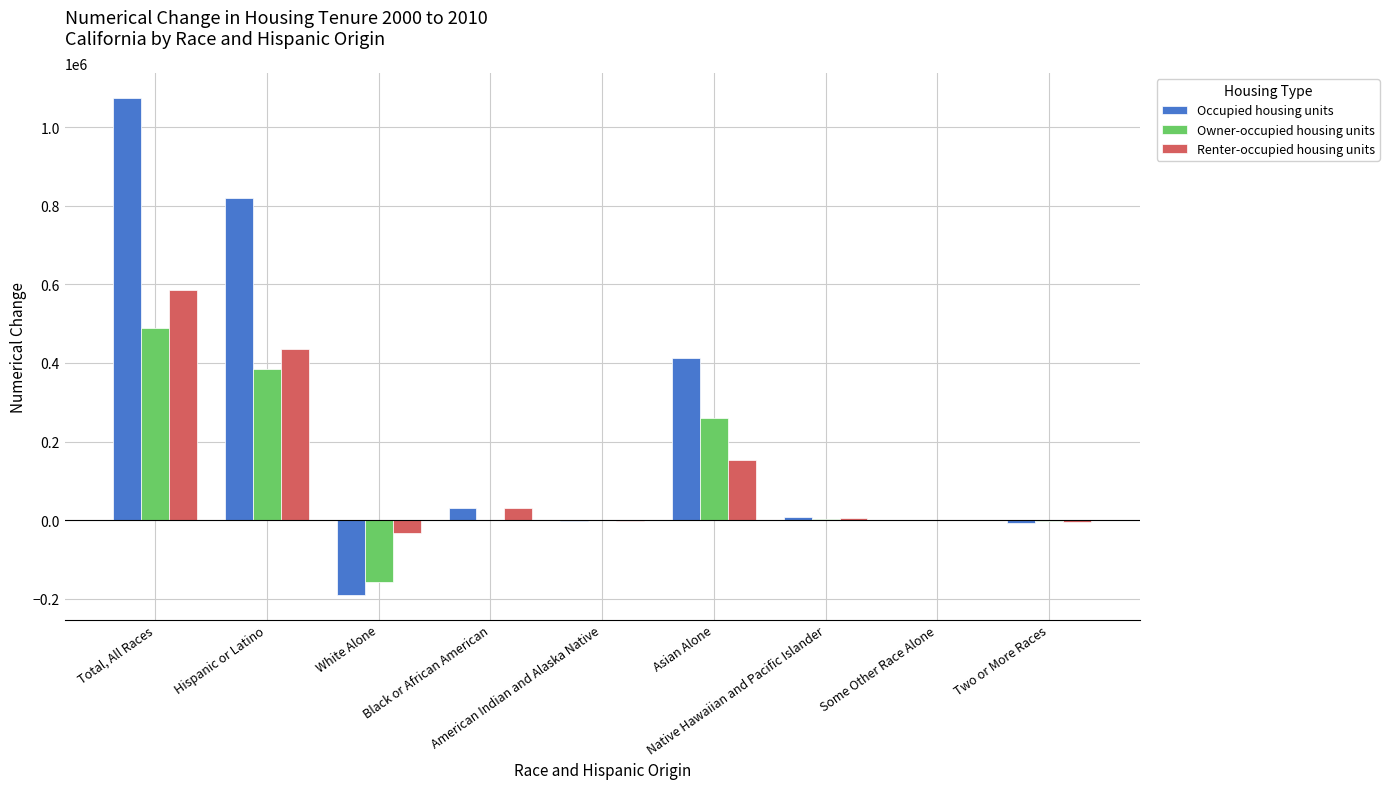

Which series has the largest total across all categories?

Occupied housing units